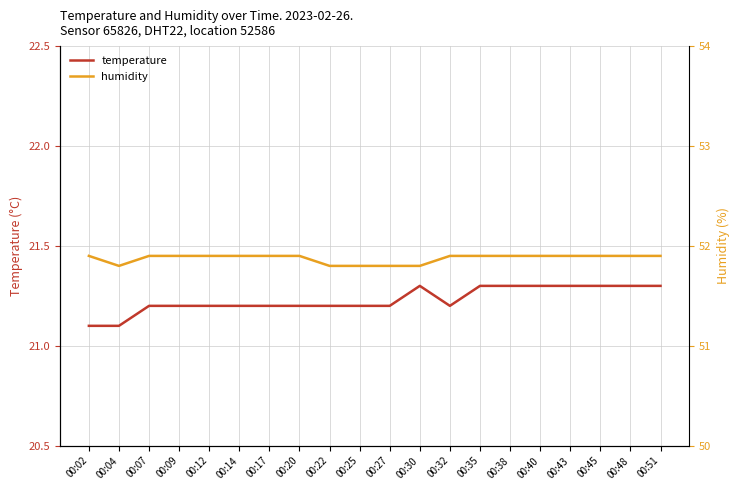

How many temperature values are between 21 and 22?

20